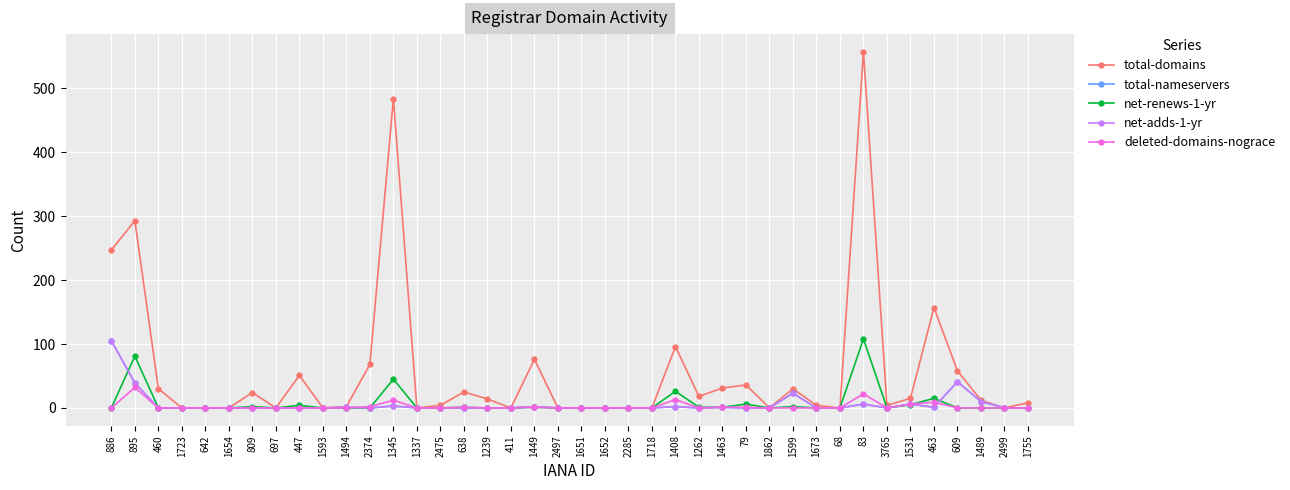

Does the chart have visible grid lines?

Yes